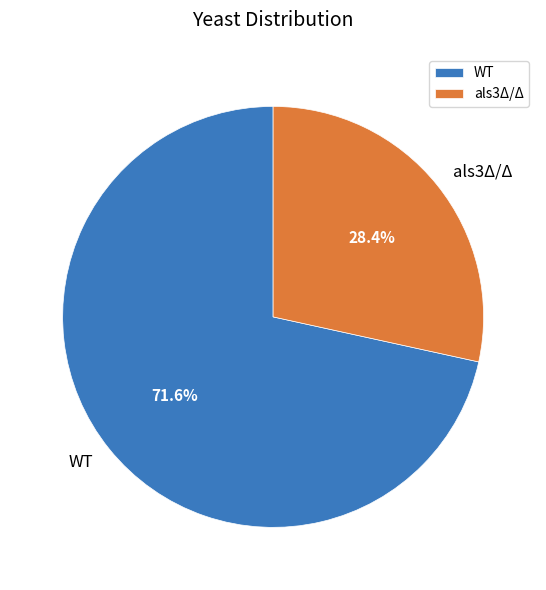

What percentage do als3Δ/Δ and WT together represent?

100.0%